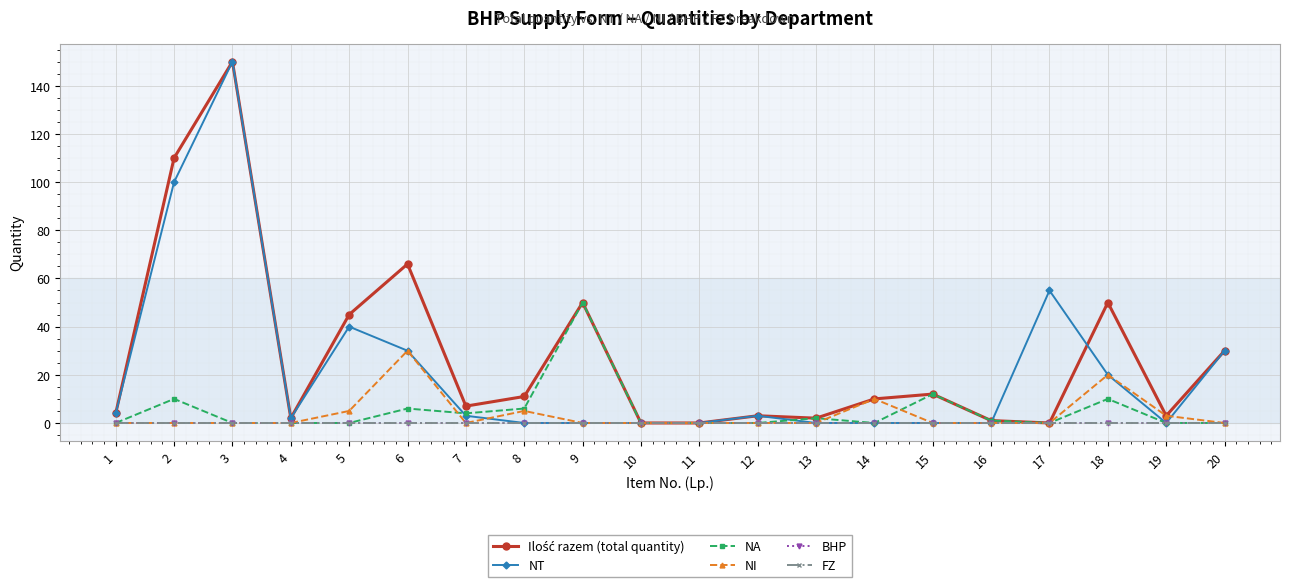

Is this an area chart (filled region under the line)?

No